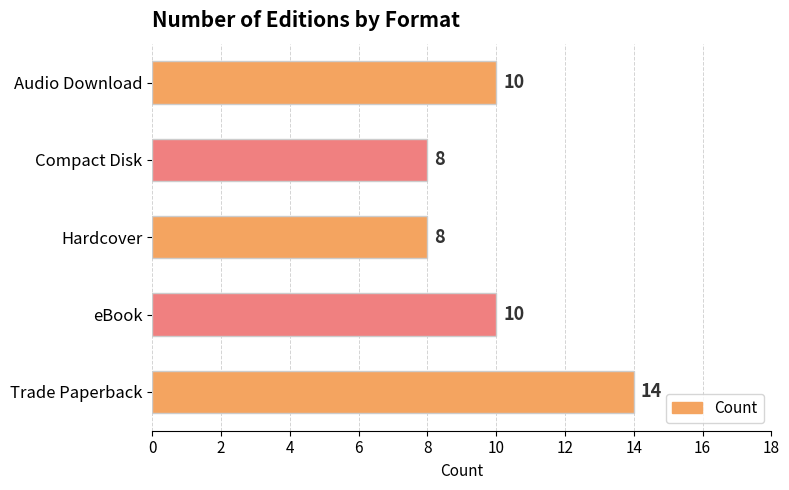

Reading top to bottom, what are all the values shown in this chart?

Audio Download=10	Compact Disk=8	Hardcover=8	eBook=10	Trade Paperback=14